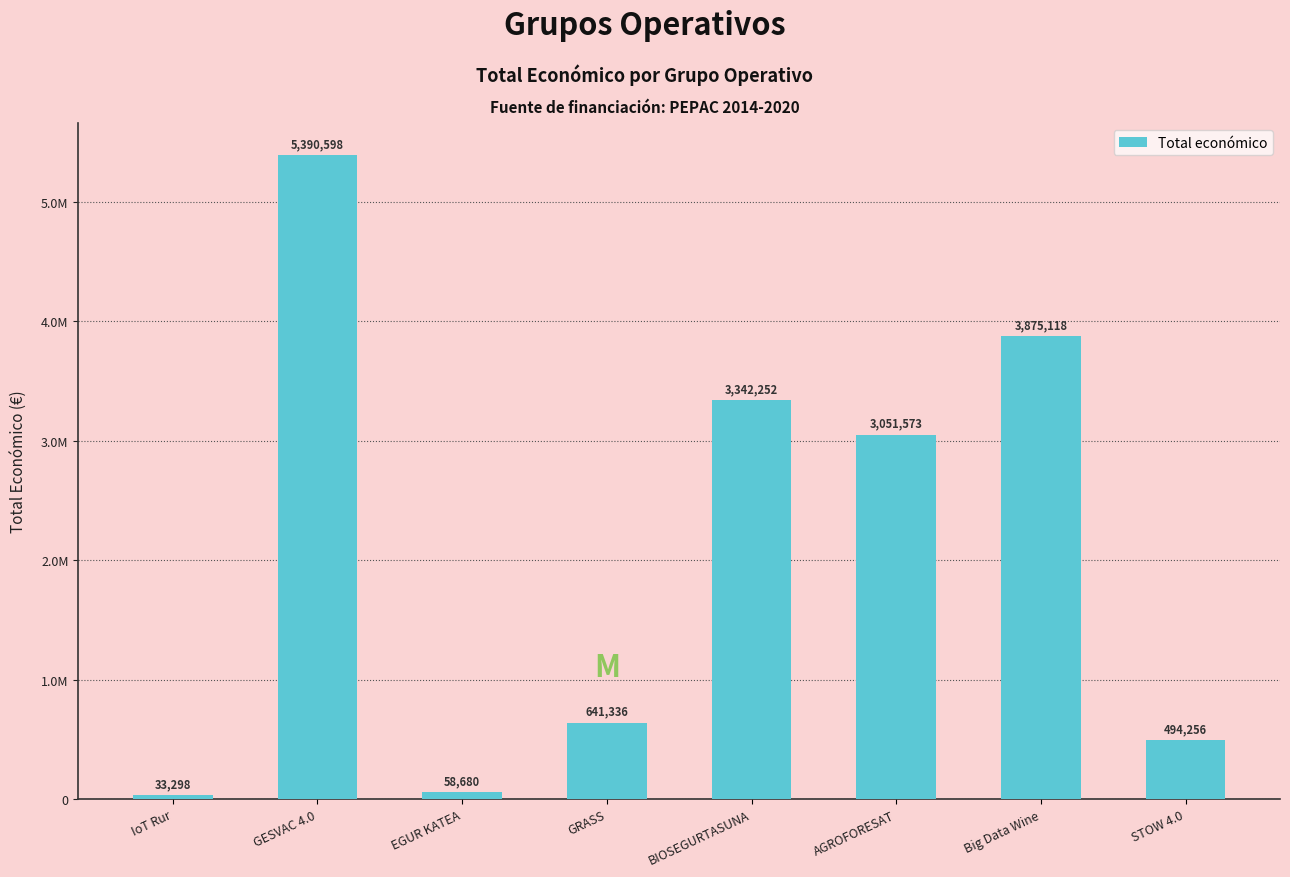

What position from the left is Big Data Wine?

7